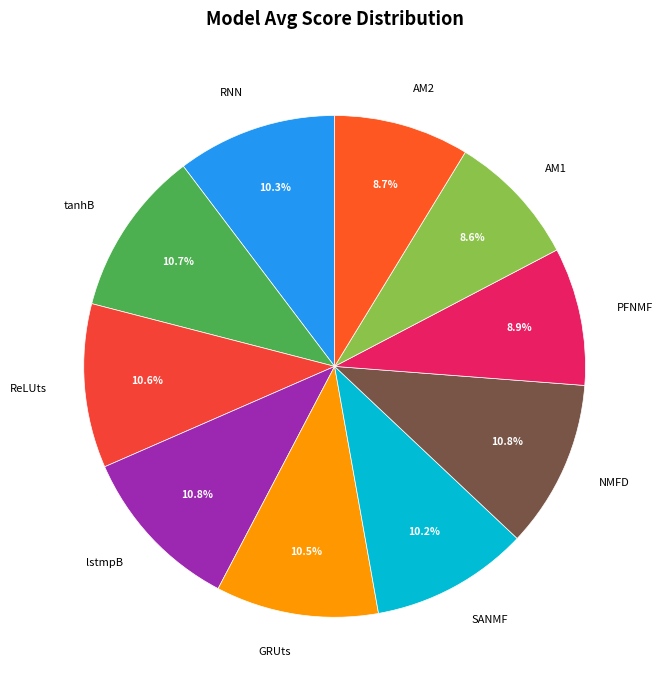

Does any single category account for the majority?

No